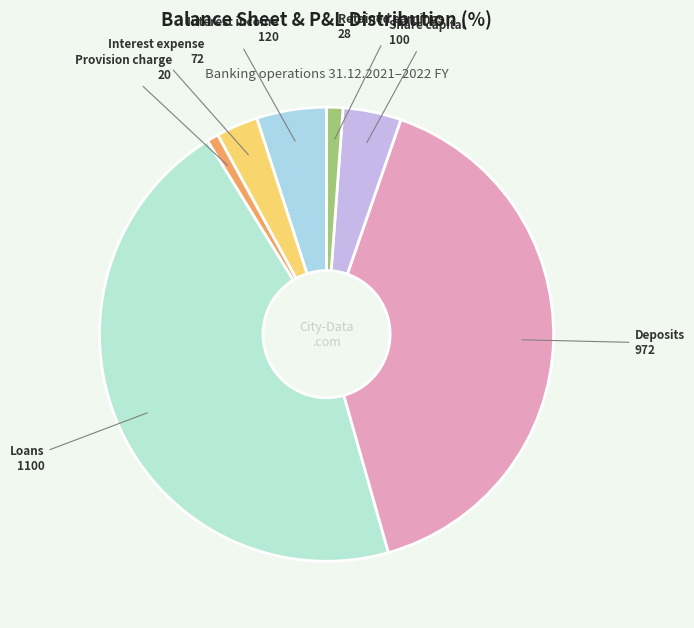

Rank the categories by value from highest to lowest.

Loans, Deposits, Interest income, Share capital, Interest expense, Retained earnings, Provision charge